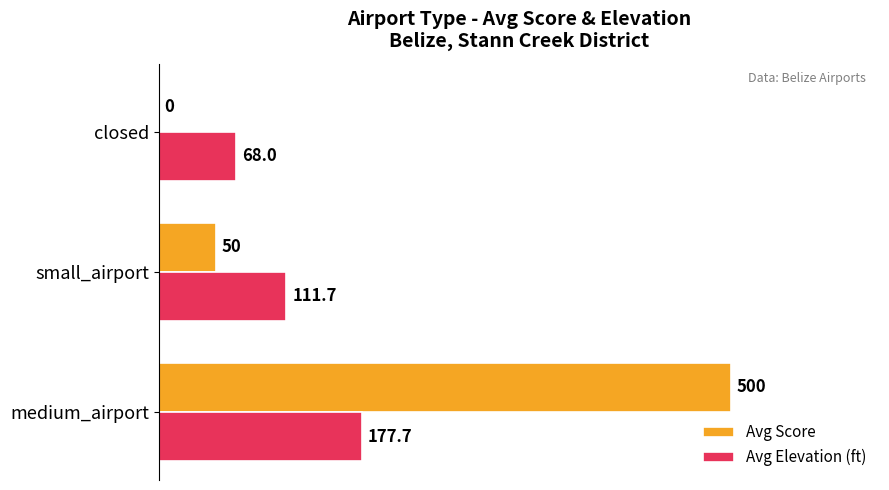

Which series has the largest total across all categories?

Avg Score